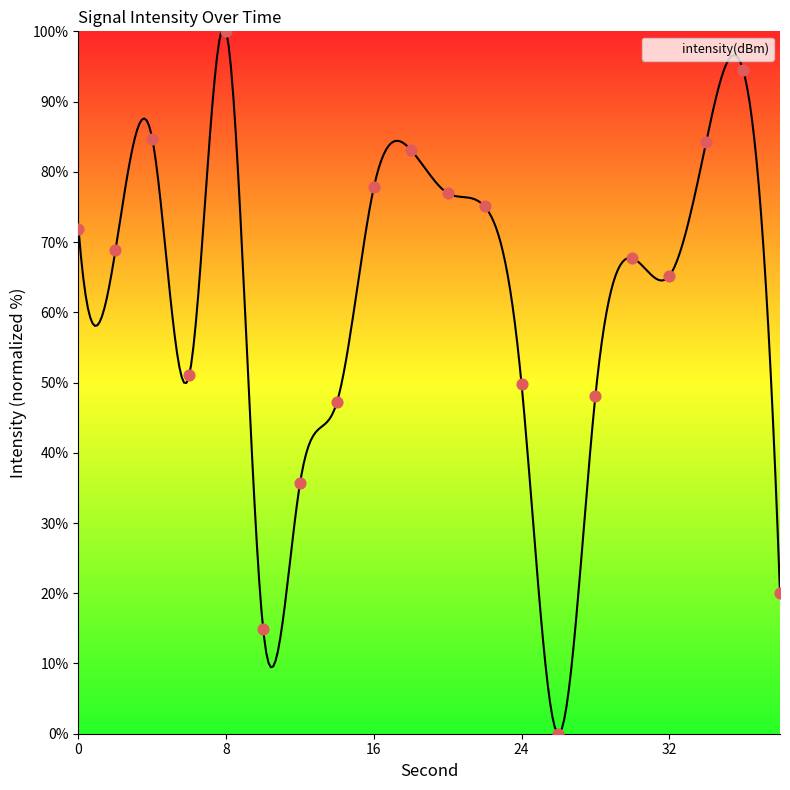

What is the change in value from 12 to 38?

-15.6